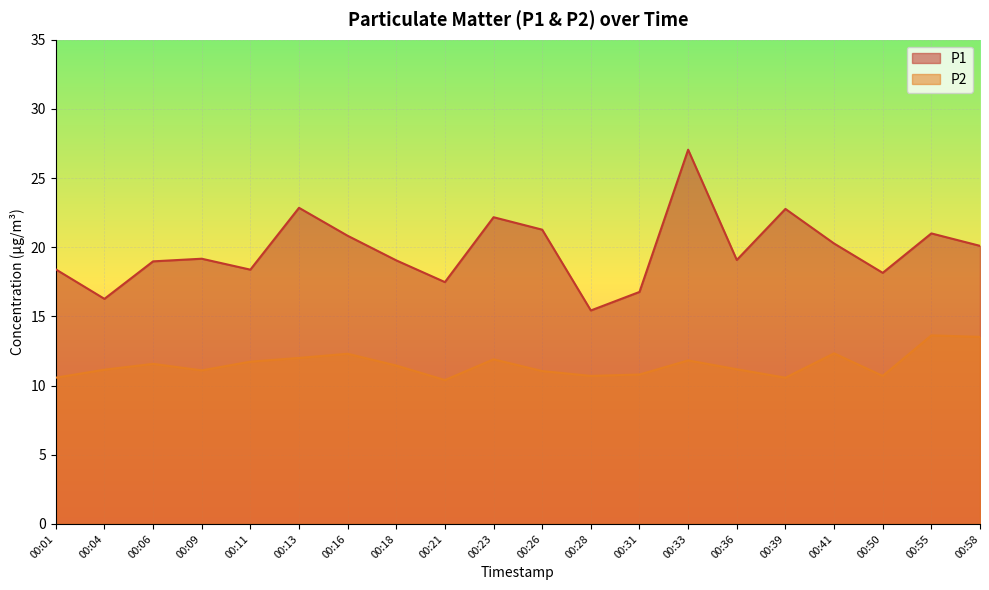

How many lines are shown in the chart?

2